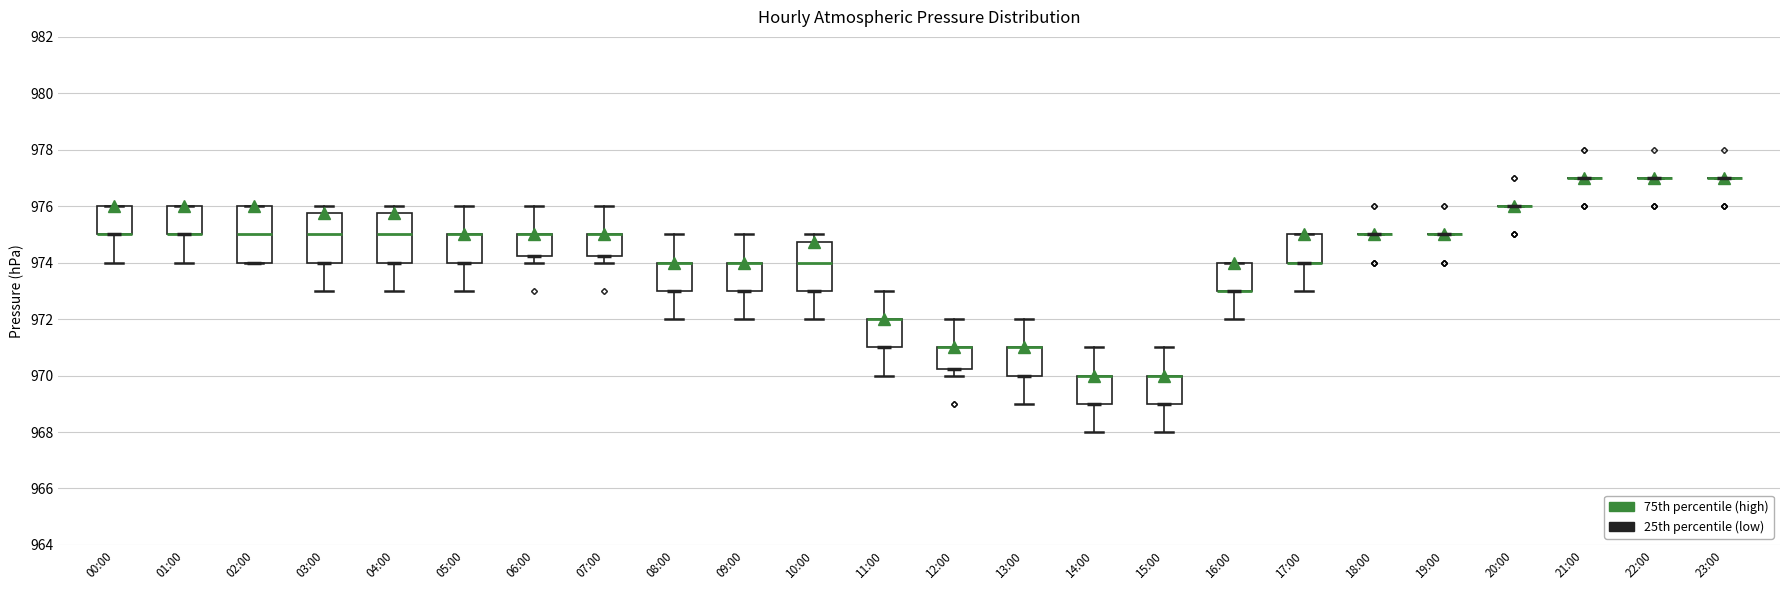

Where does the upper whisker of the box for 07:00 end on the y-axis? The values are not printed on the chart, so give them approximately, as read against the axis.

976.0